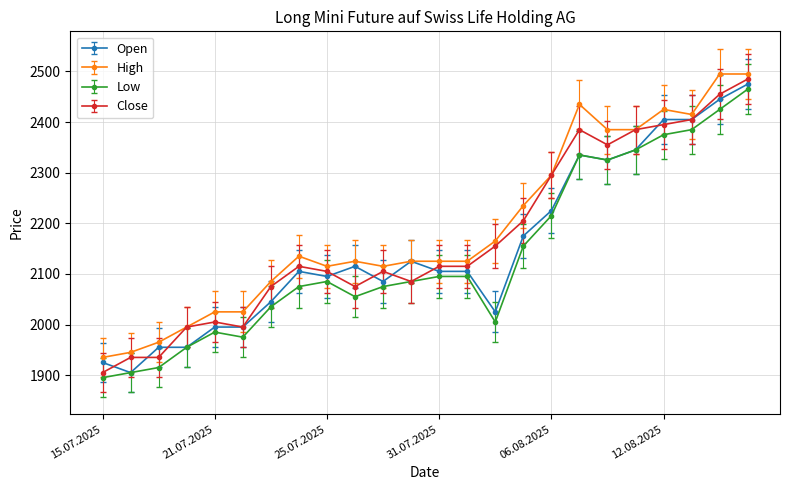

True or false: High and Low intersect in this chart.

False